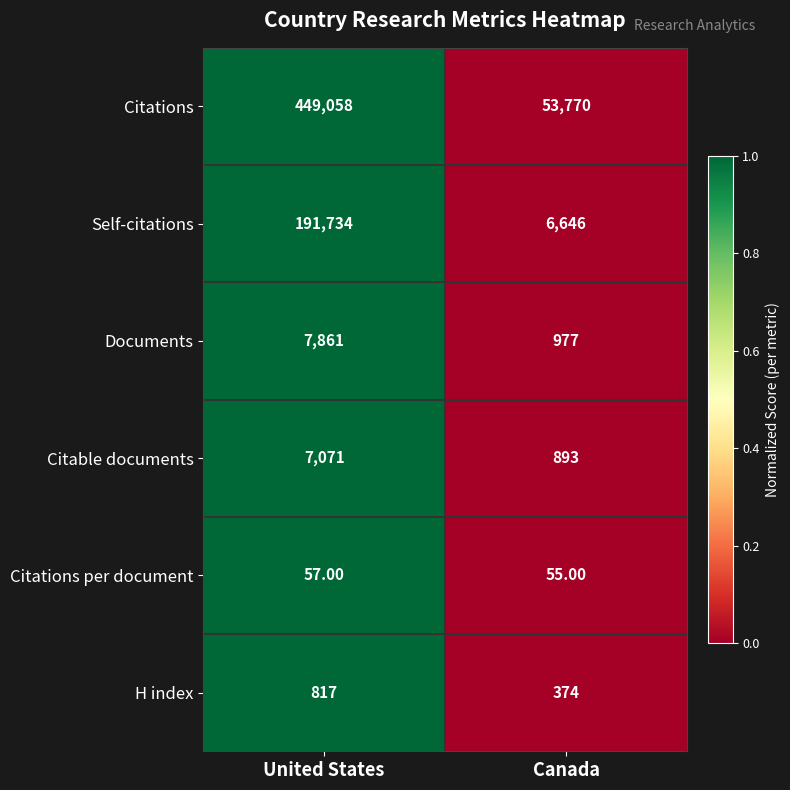

At which category does the chart reach its minimum across all series?

Canada